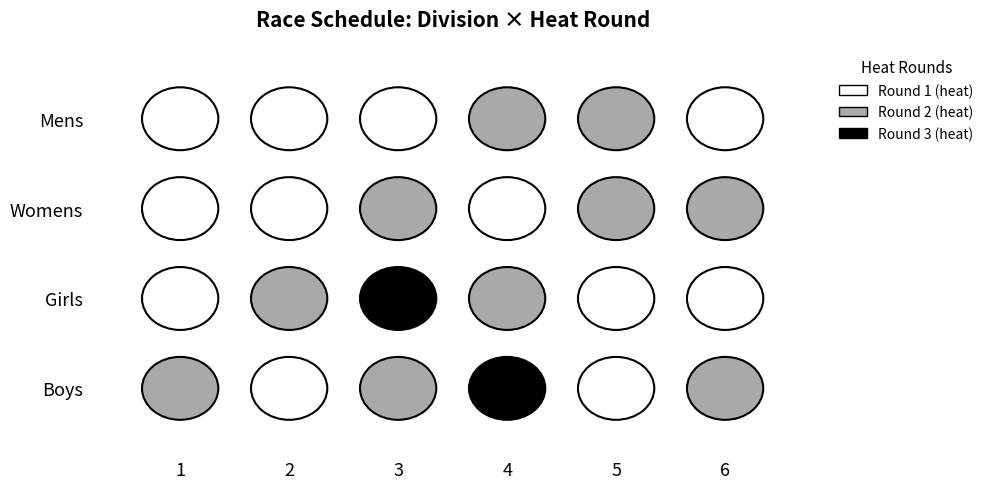

Reading right to left, transcribe all the data shown in this chart.

Mens: heat 6=1	heat 5=2	heat 4=2	heat 3=1	heat 2=1	heat 1=1
Womens: heat 6=2	heat 5=2	heat 4=1	heat 3=2	heat 2=1	heat 1=1
Girls: heat 6=1	heat 5=1	heat 4=2	heat 3=3	heat 2=2	heat 1=1
Boys: heat 6=2	heat 5=1	heat 4=3	heat 3=2	heat 2=1	heat 1=2